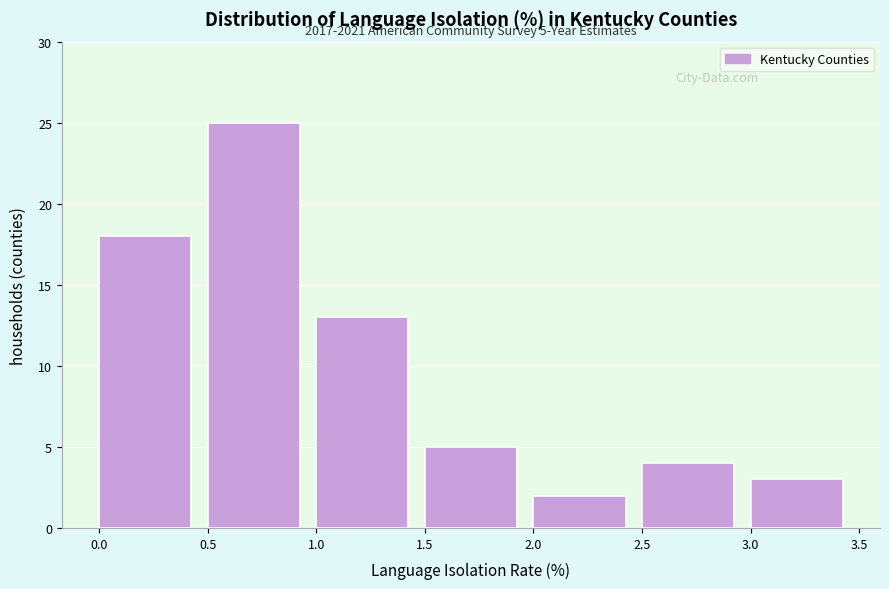

Over which range of the x-axis is the bar tallest?

0.5 to 1.0